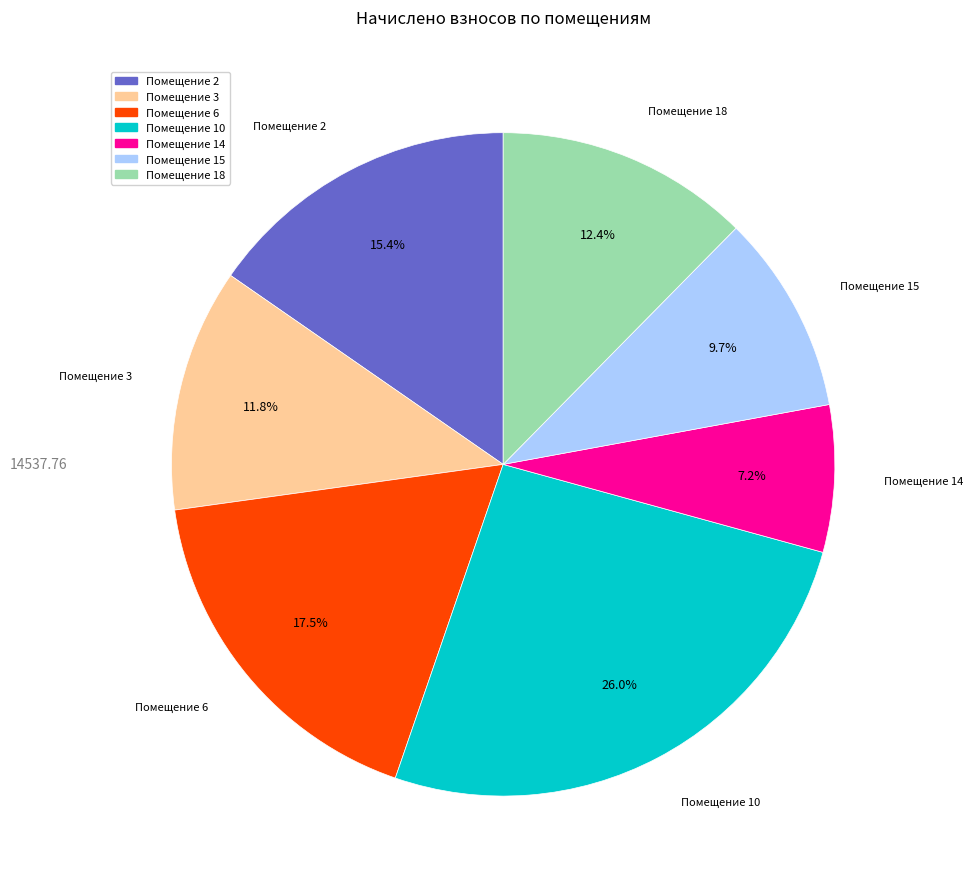

Is there a majority slice in this chart?

No